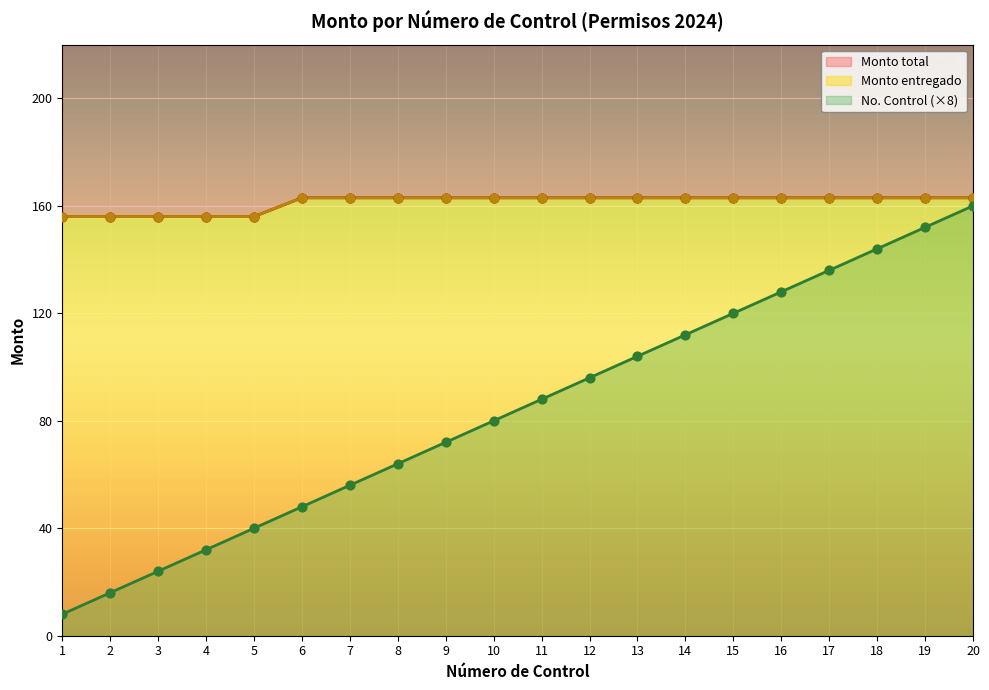

Which series has the largest total across all categories?

Monto total